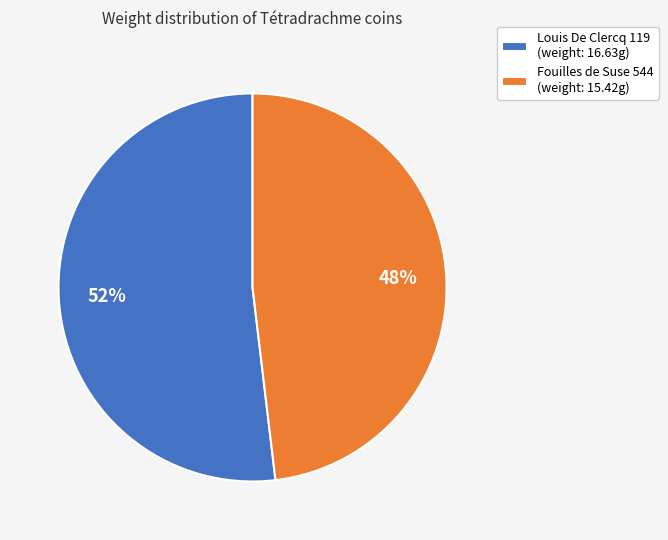

Rank the categories by value from highest to lowest.

Louis De Clercq 119, Fouilles de Suse 544